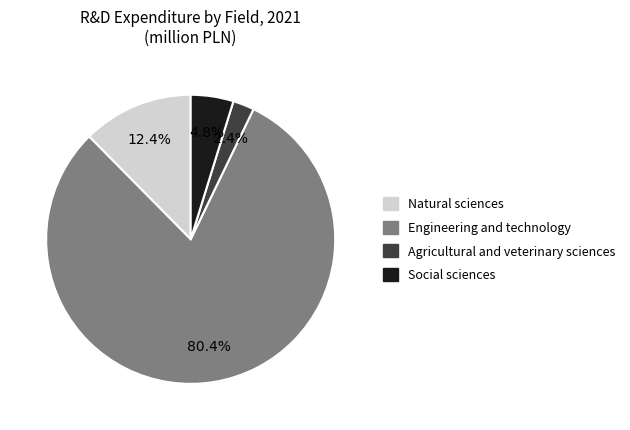

Is there any slice that represents more than half of the pie?

Yes